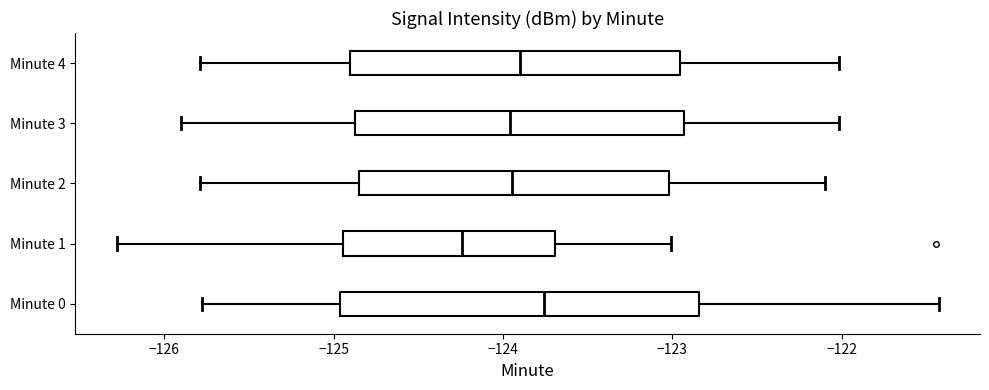

Where does the median line of the box for Minute 2 sit on the x-axis? The values are not printed on the chart, so give them approximately, as read against the axis.

-123.9